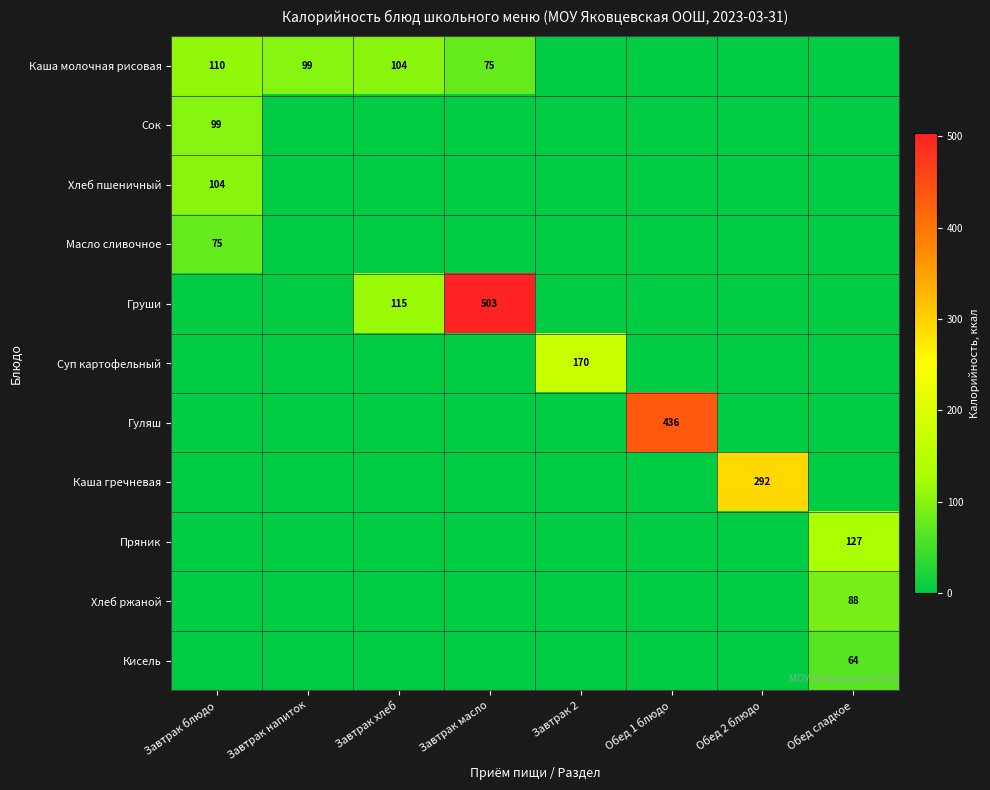

True or false: Гуляш has a value of 436 at Обед 1 блюдо.

True